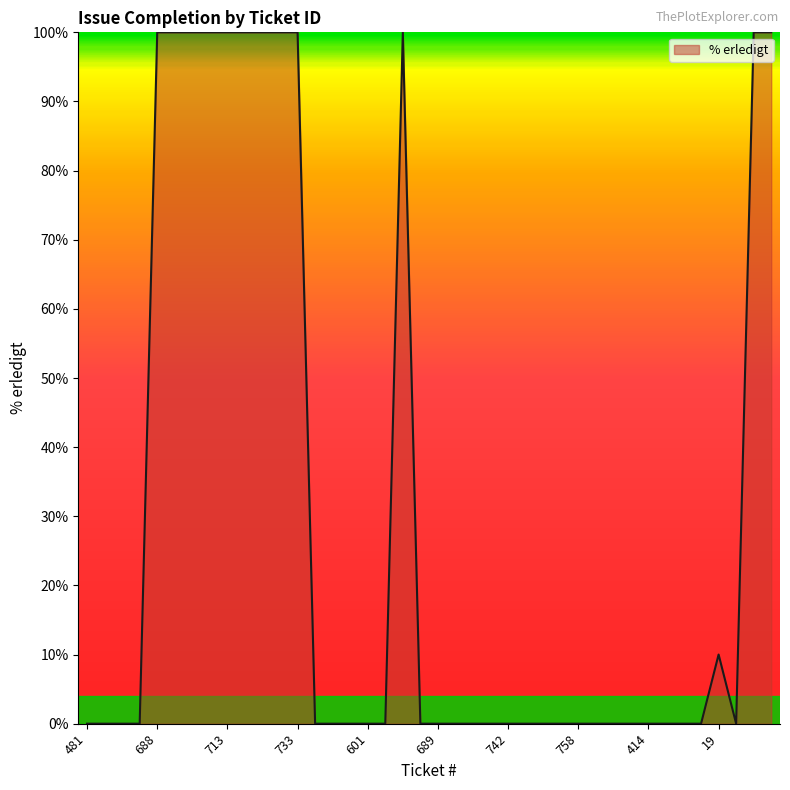

What is the greatest value displayed?

100